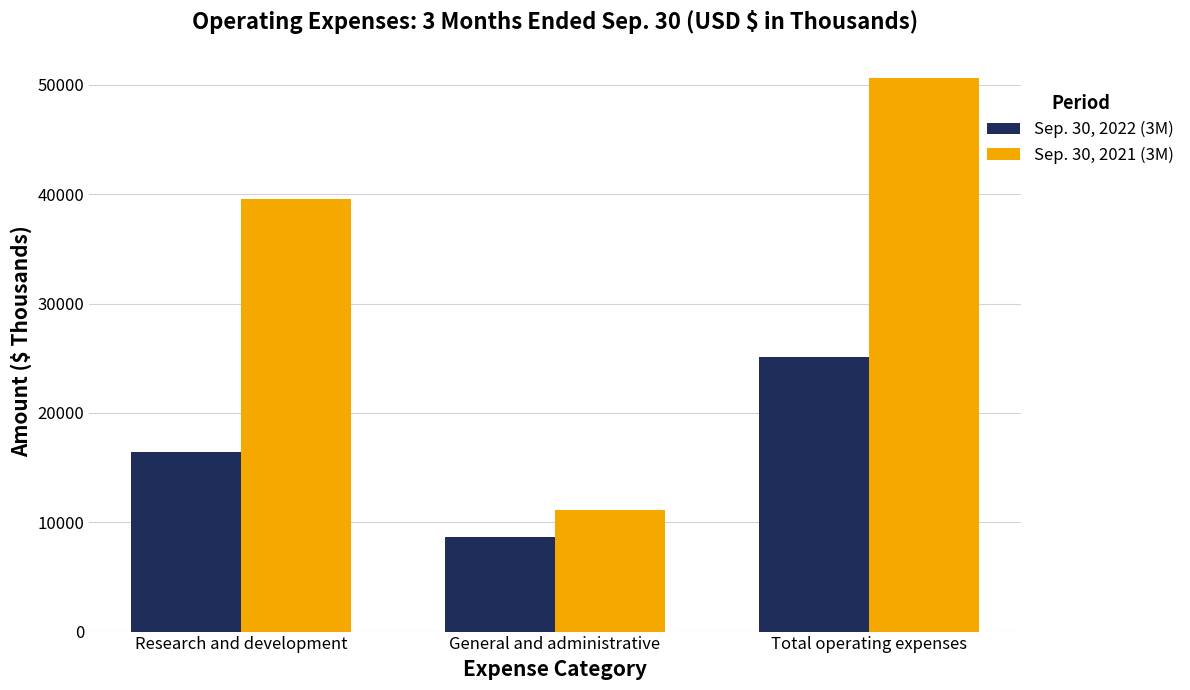

List the series in order of their peak value, lowest first.

Sep. 30, 2022 (3M), Sep. 30, 2021 (3M)